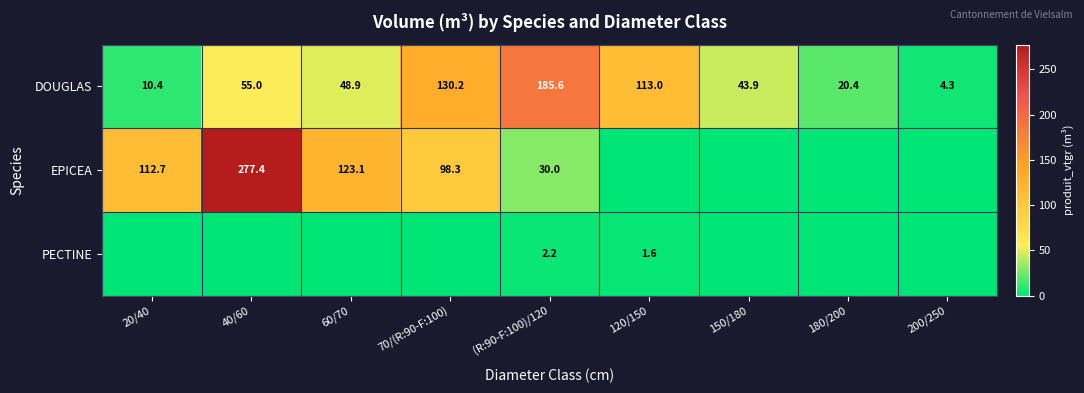

List the labels in order of DOUGLAS value, largest first.

(R:90-F:100)/120, 70/(R:90-F:100), 120/150, 40/60, 60/70, 150/180, 180/200, 20/40, 200/250